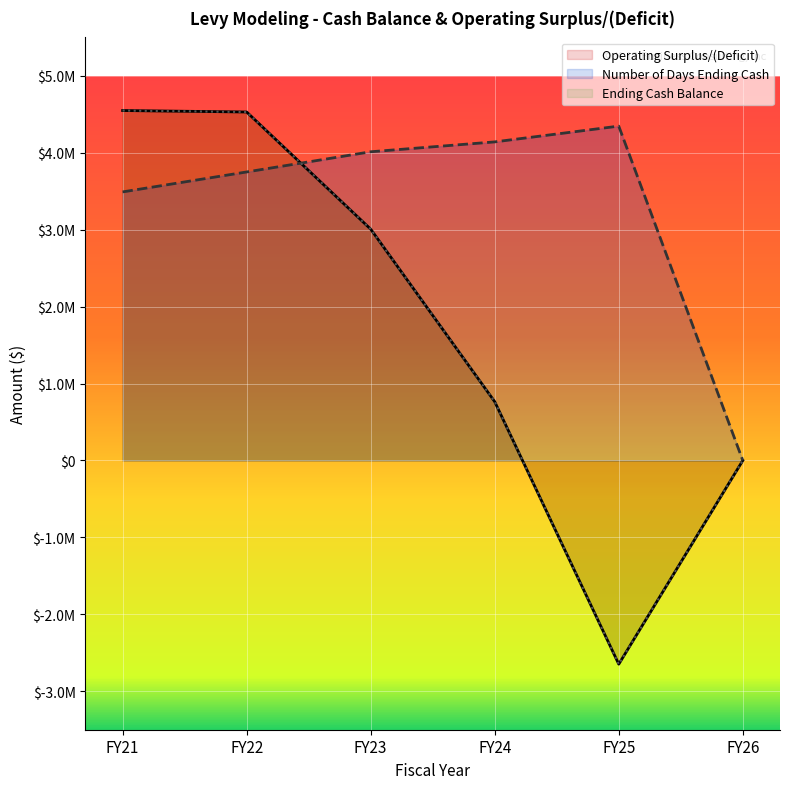

Which series has the largest range (max minus min)?

Operating Surplus/(Deficit)